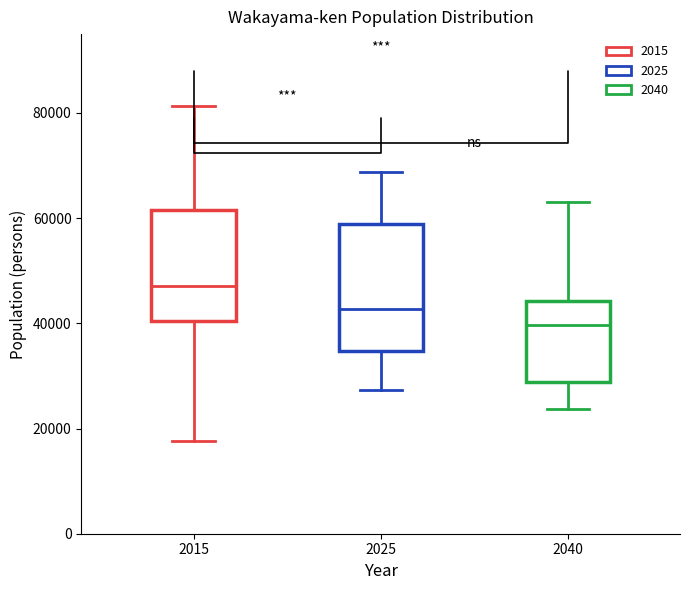

Reading left to right, read every box against the y-axis: the position of its median line, the range the box covers, and the ends of its whiskers. The values are not printed on the chart, so give them approximately, as read against the axis.

2015: median 48000, box 40000 to 62000, whiskers 18000 to 82000
2025: median 42000, box 34000 to 58000, whiskers 28000 to 68000
2040: median 40000, box 28000 to 44000, whiskers 24000 to 64000